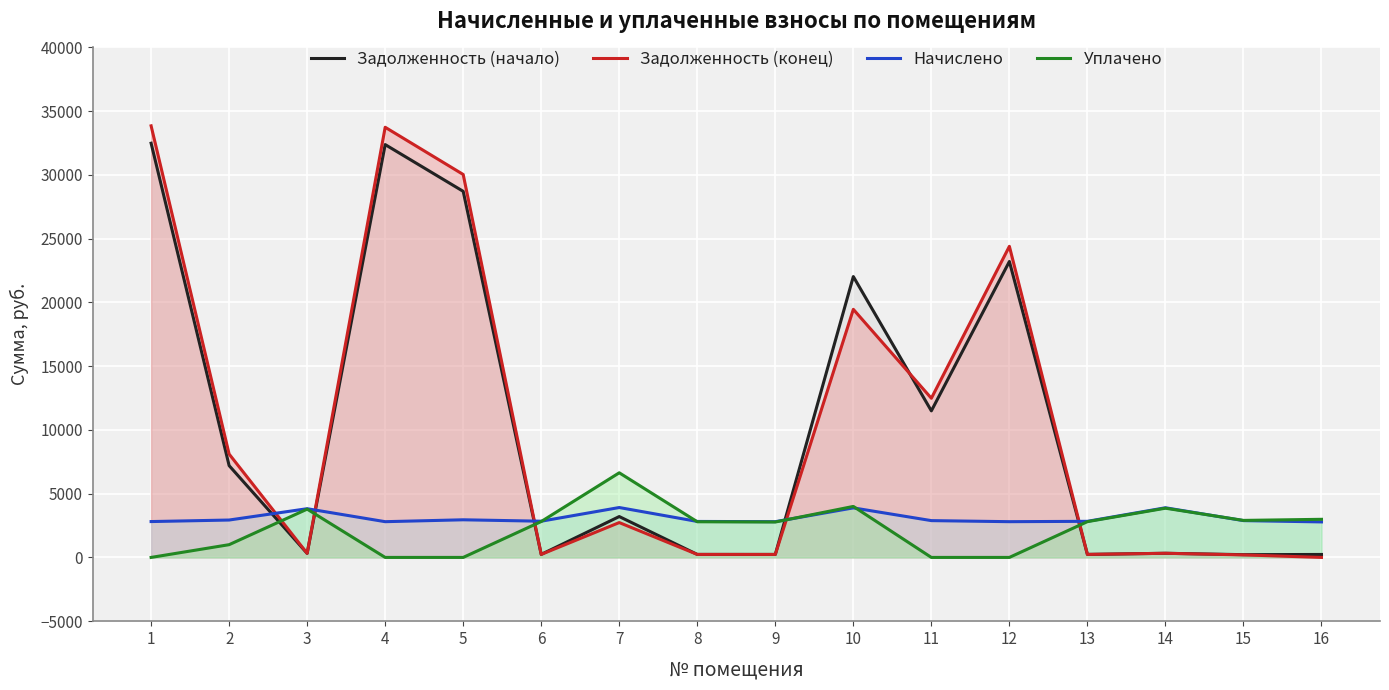

How many values in the Задолженность (конец) series exceed 2733?

8